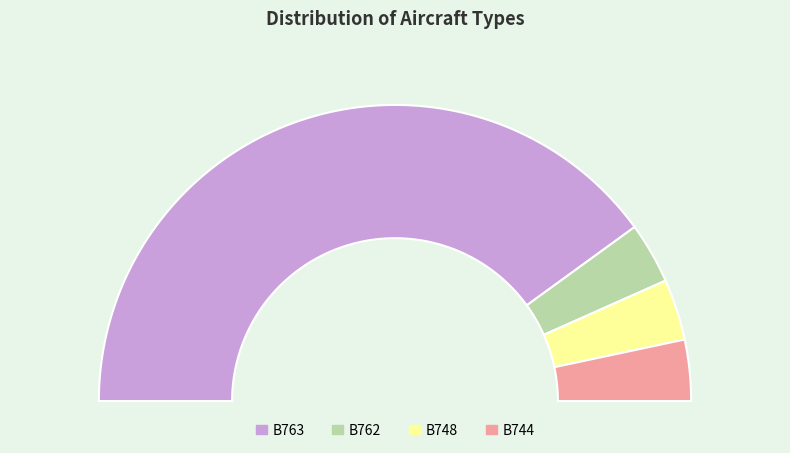

Which slice is the smallest?

B762